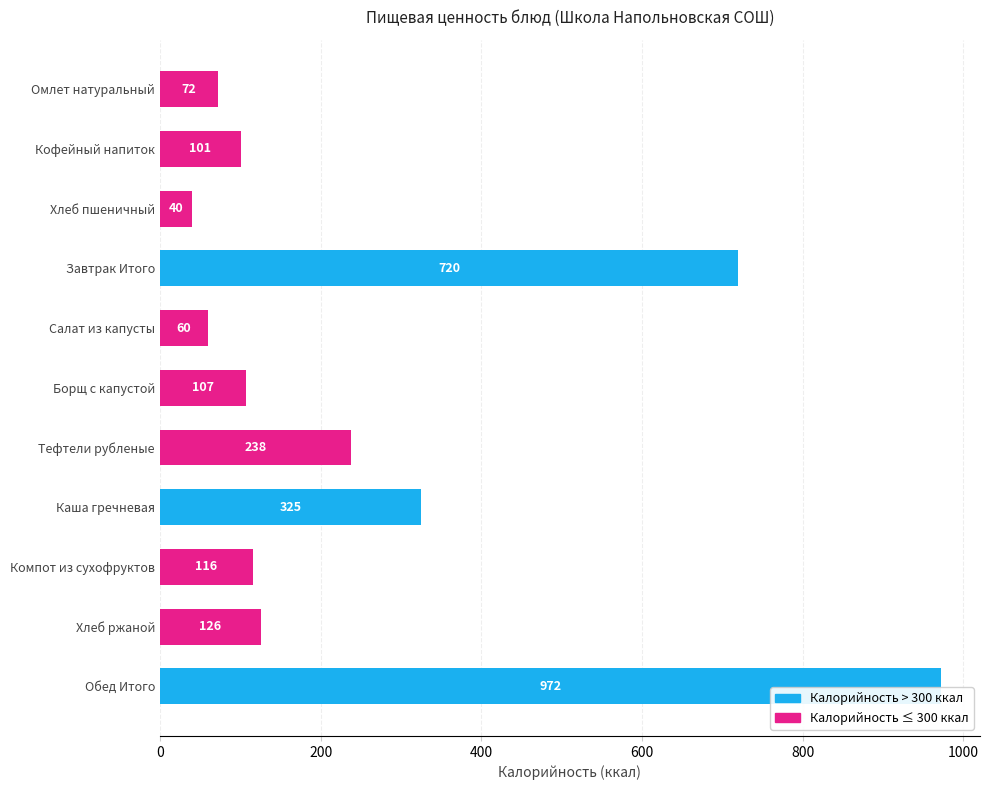

How many data points are less than 116?

5